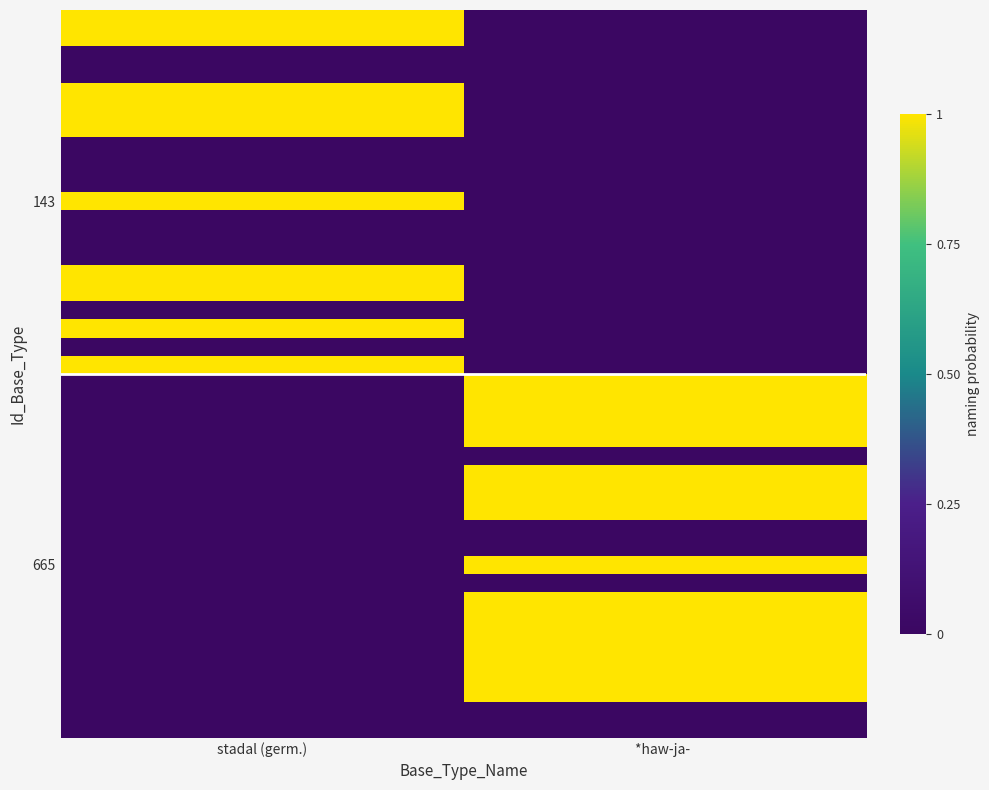

What is the spread (max minus min) of values at stadal (germ.)?

1